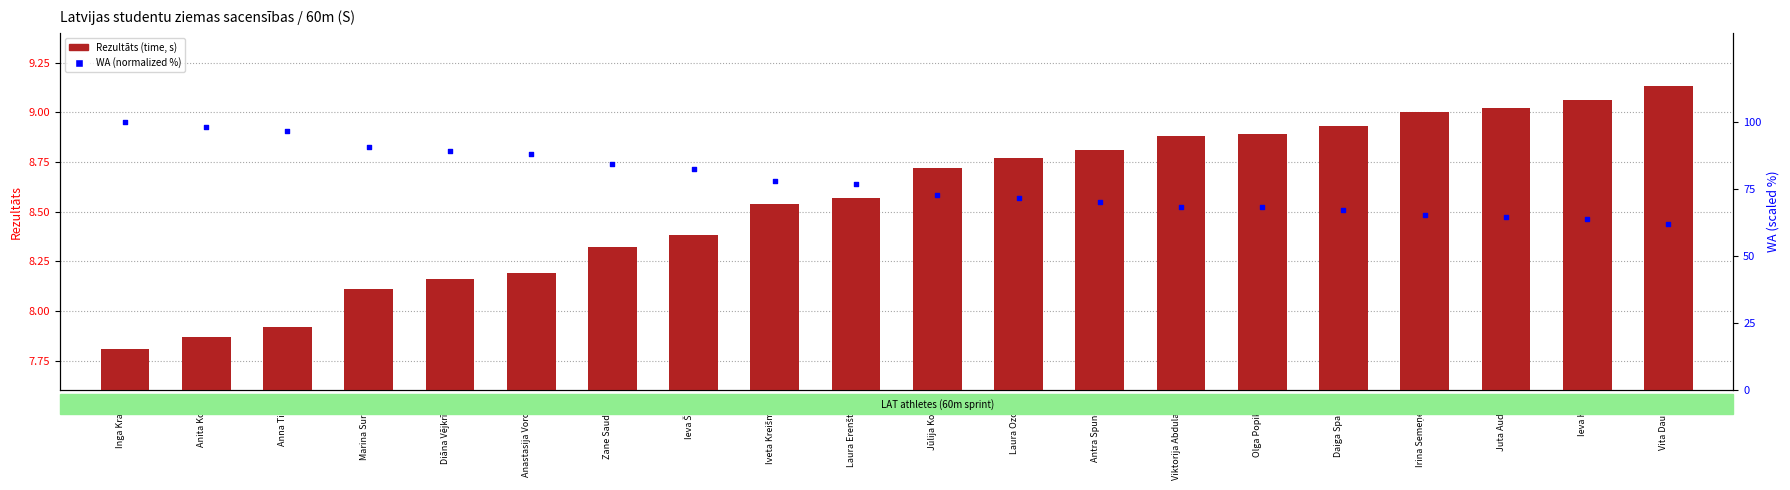

Is the value of Rezultāts at Anita Koziča greater than the value of WA (percentile) at Juta Audzere?

No